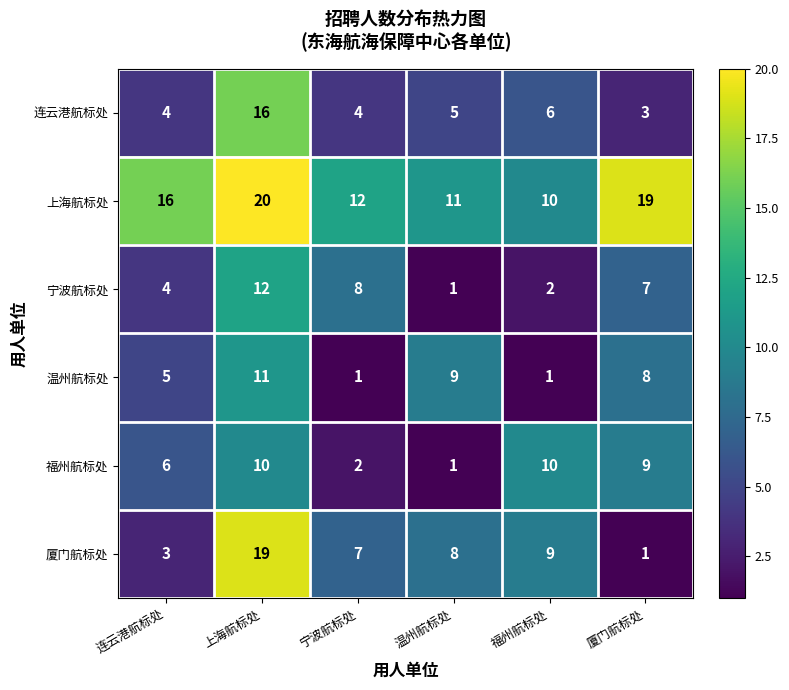

What is the sum of all 上海航标处 values?

88